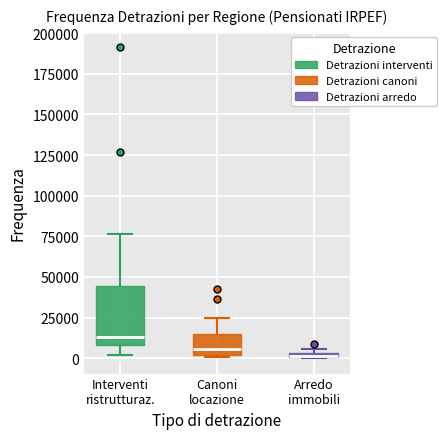

Where does the lower whisker of the box for Interventi ristrutturaz. end on the y-axis? The values are not printed on the chart, so give them approximately, as read against the axis.

0